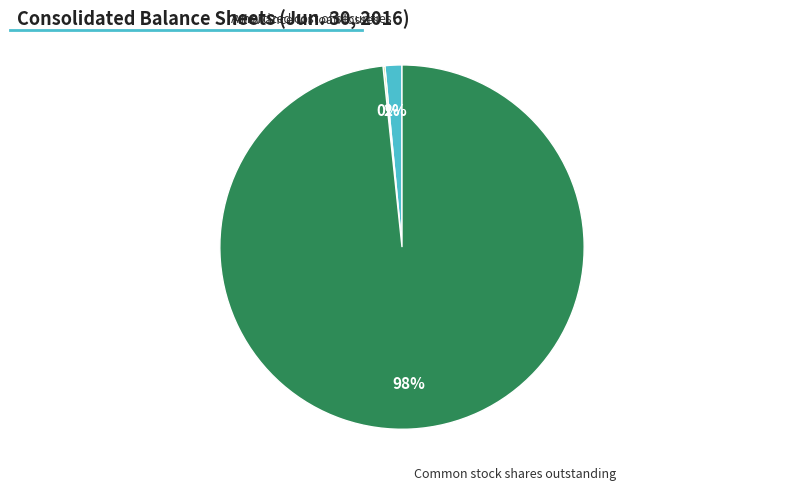

Is it true that Common stock shares outstanding is 98% of the pie?

True